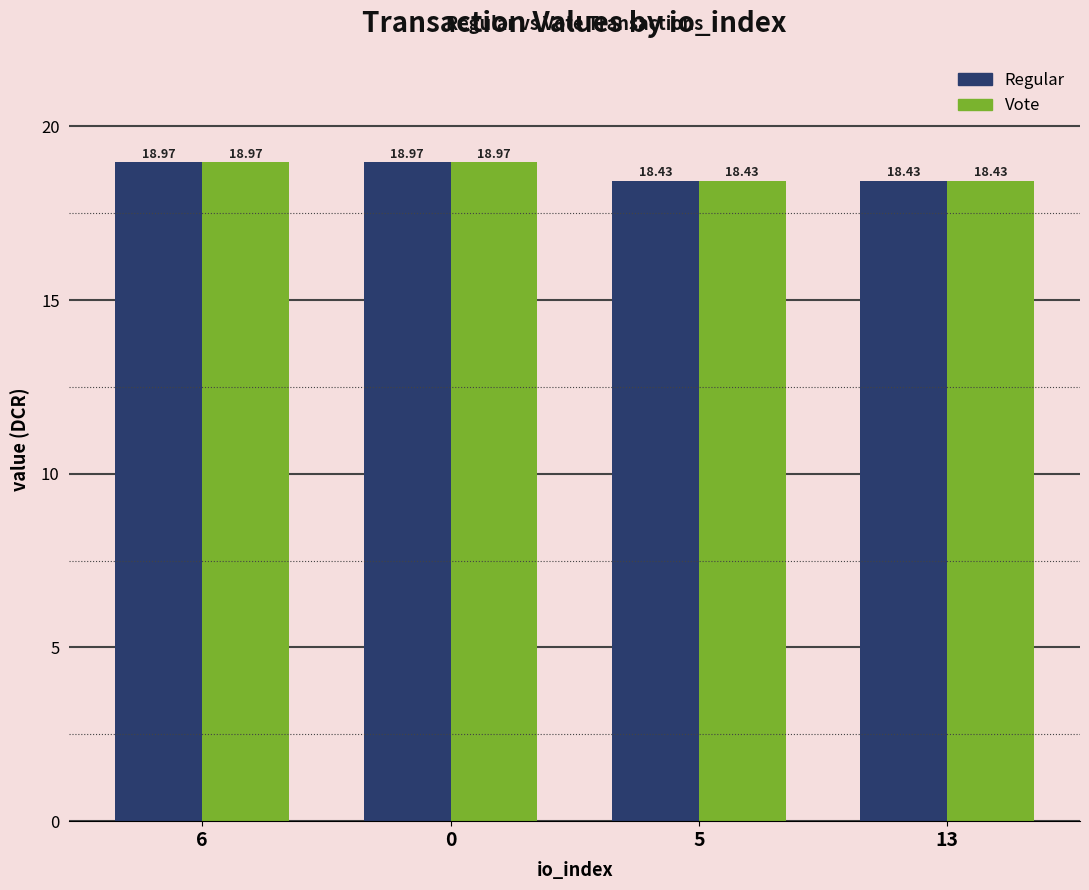

Read the Vote value at 5.

18.4